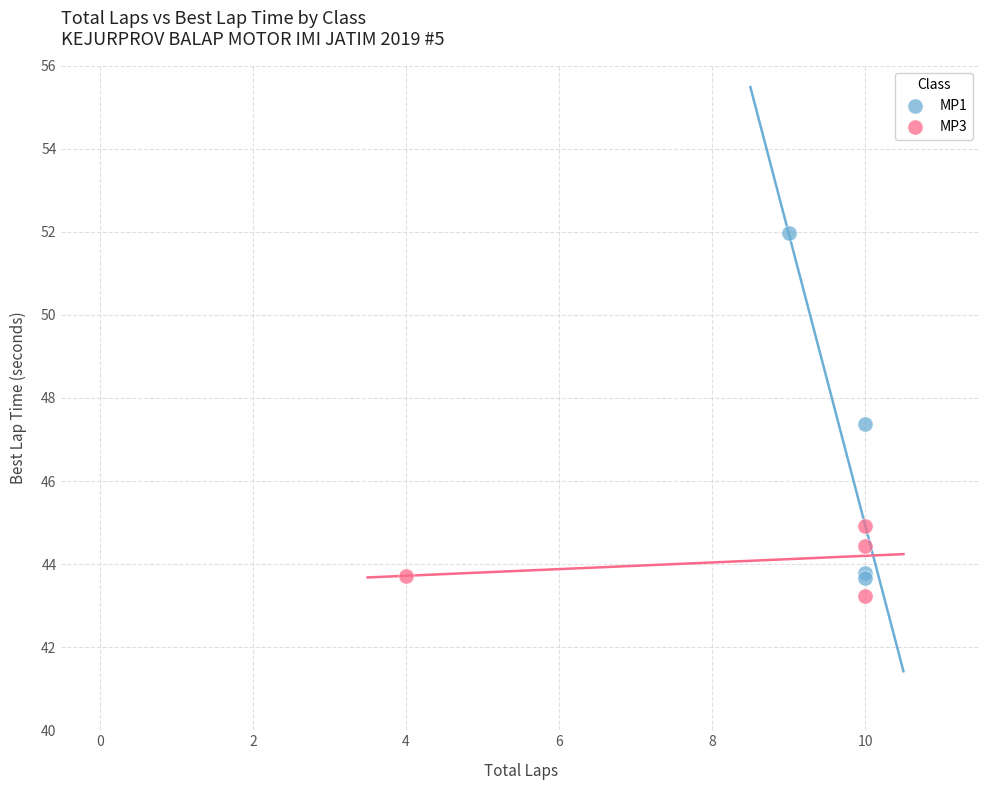

Which series has the largest Y range (max minus min)?

MP1